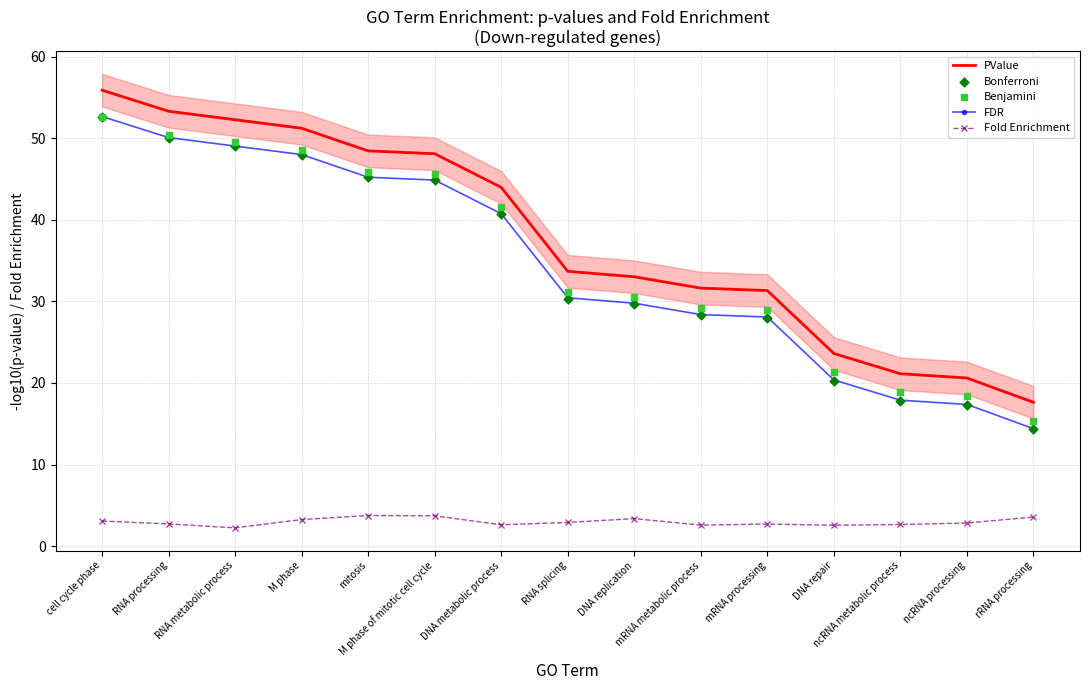

At which category is the sum across all series the highest?

cell cycle phase